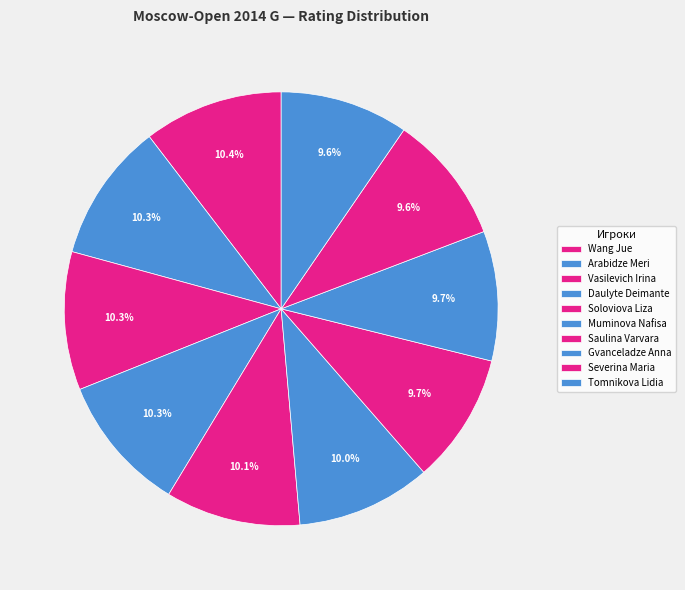

Which category has the biggest portion of the pie?

Wang Jue